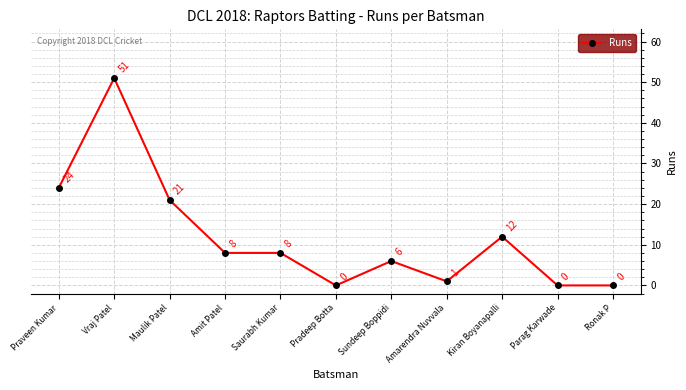

Reading left to right, transcribe all the data shown in this chart.

Praveen Kumar=24	Vraj Patel=51	Maulik Patel=21	Amit Patel=8	Saurabh Kumar=8	Pradeep Botta=0	Sundeep Boppidi=6	Amarendra Nuvvala=1	Kiran Boyanapalli=12	Parag Karwade=0	Ronak P=0